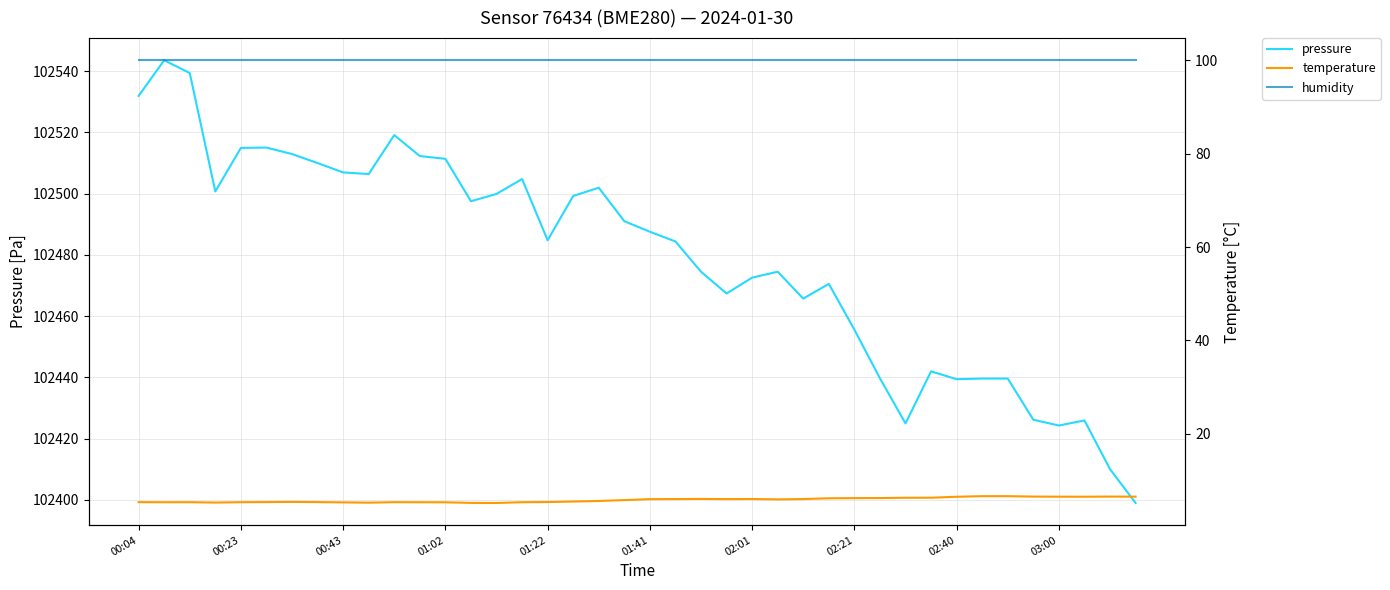

How many data points does each series have?

40